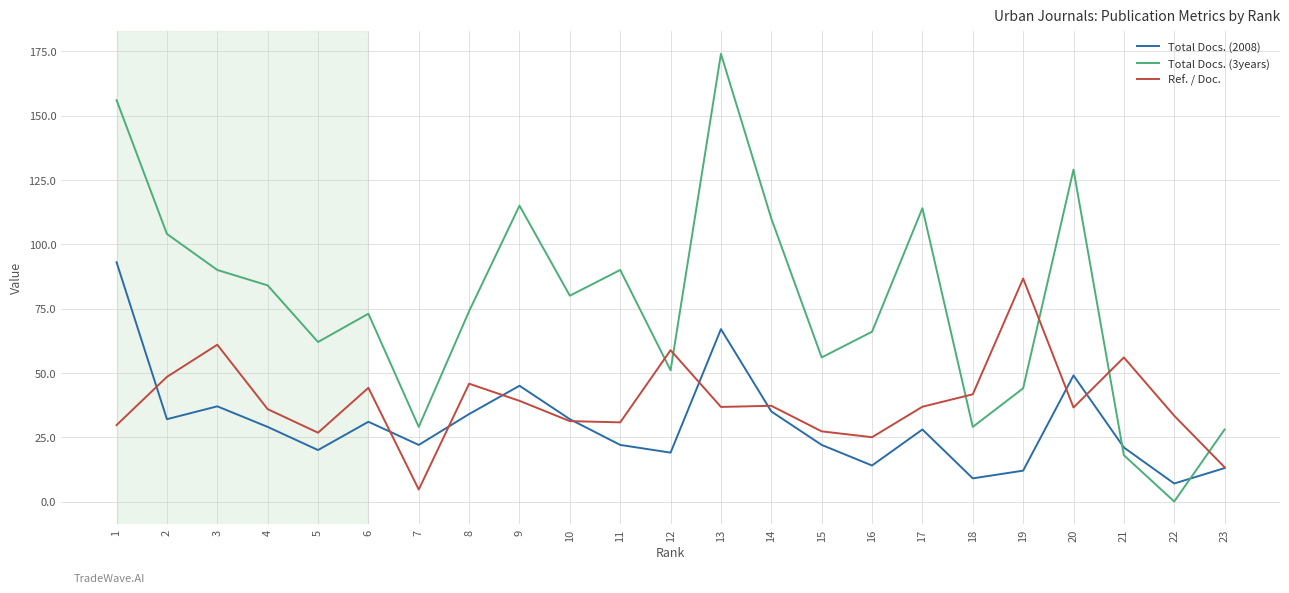

Between which two adjacent categories do Ref. / Doc. and Total Docs. (2008) first intersect?

1 and 2